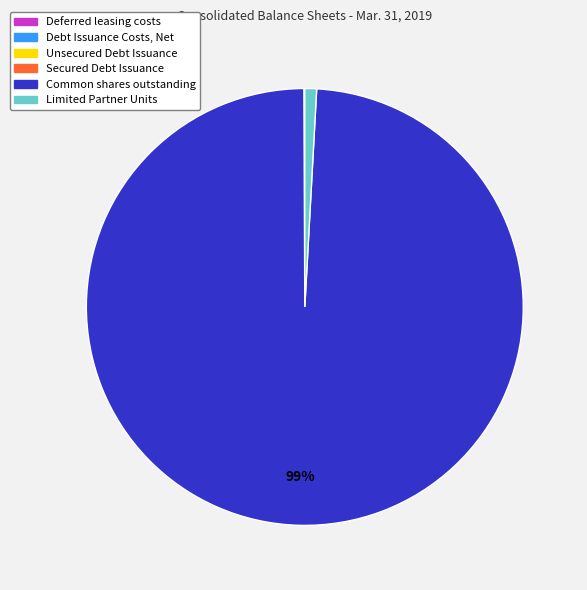

Which category has the biggest portion of the pie?

Common shares outstanding